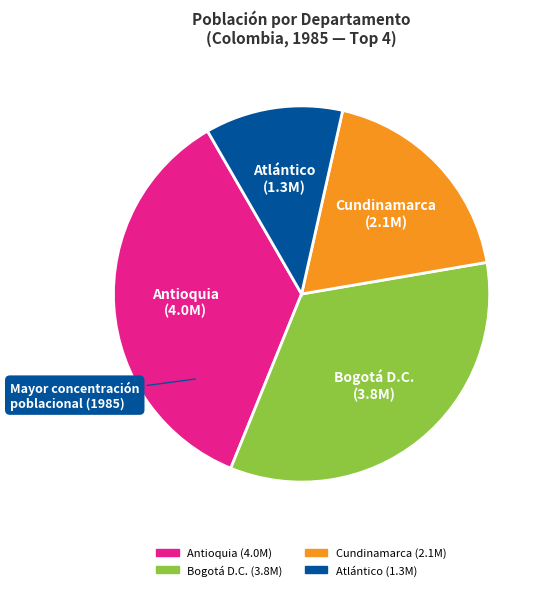

Does any single category account for the majority?

No